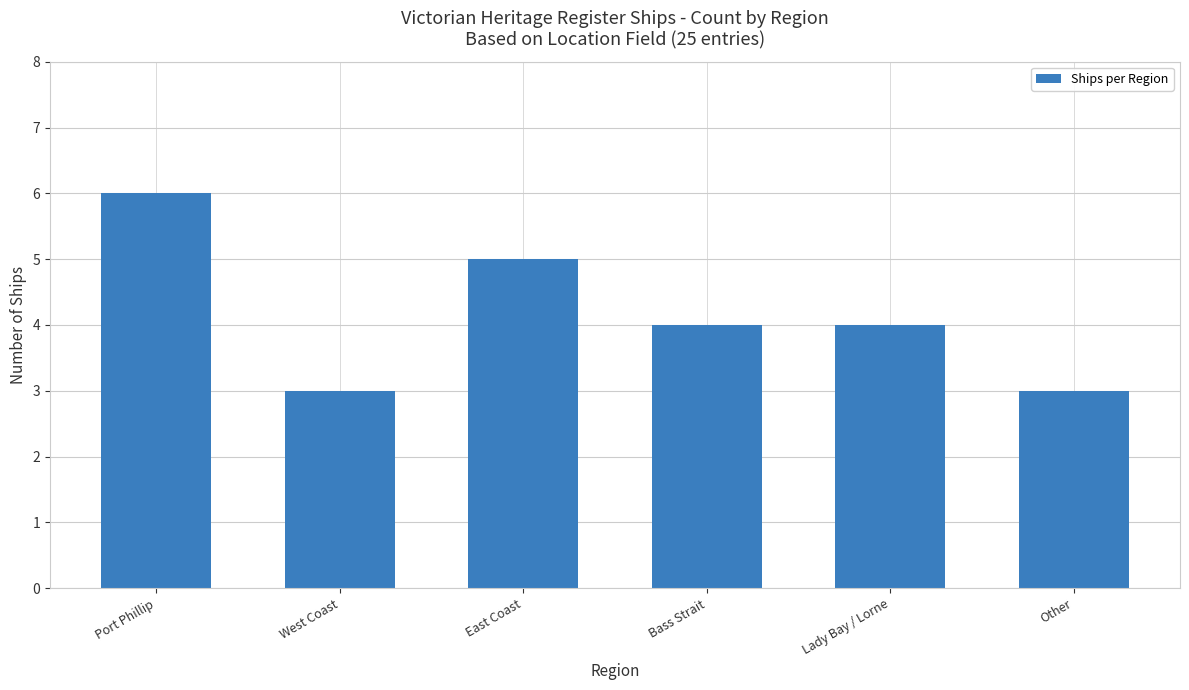

What is the label of the 1st bar from the right?

Other